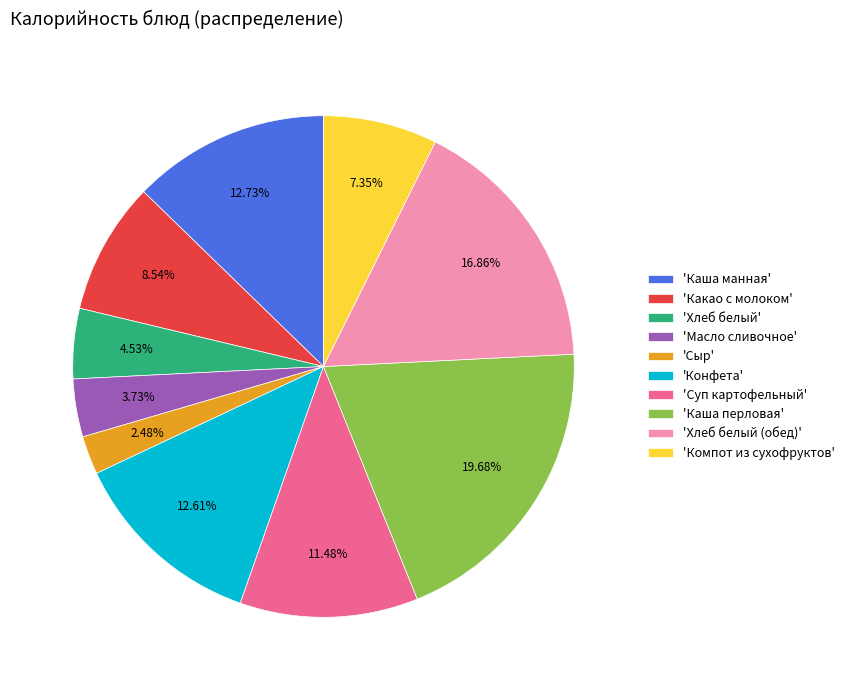

Combined, do 'Хлеб белый (обед)' and 'Каша манная' account for over 50%?

No